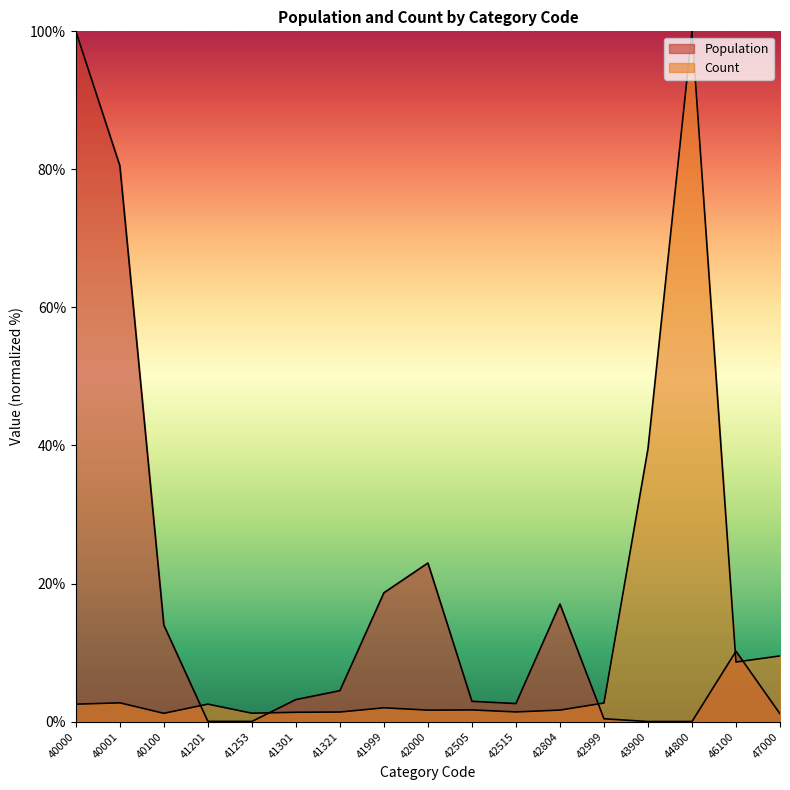

Rank the series by their average value, from lowest to highest.

Count, Population